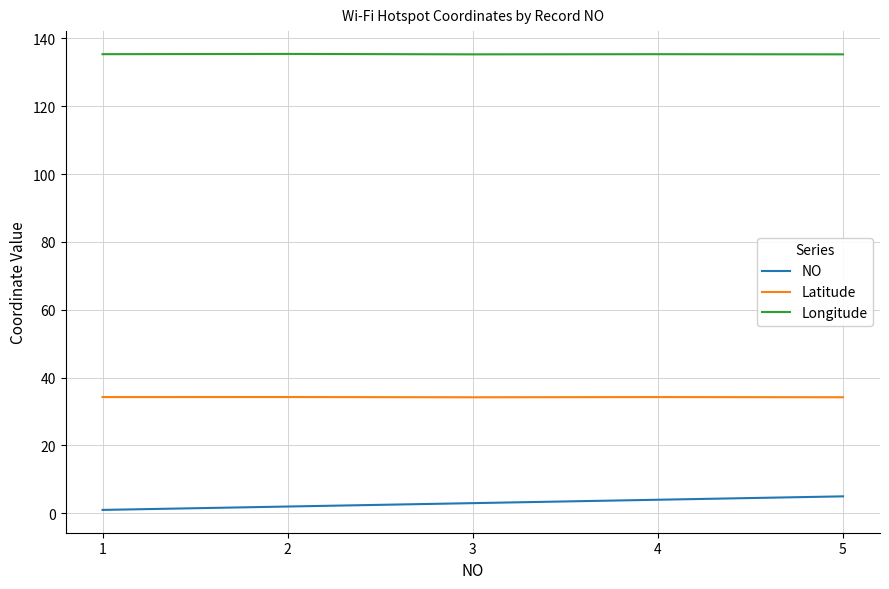

Which series has the largest total across all categories?

Longitude